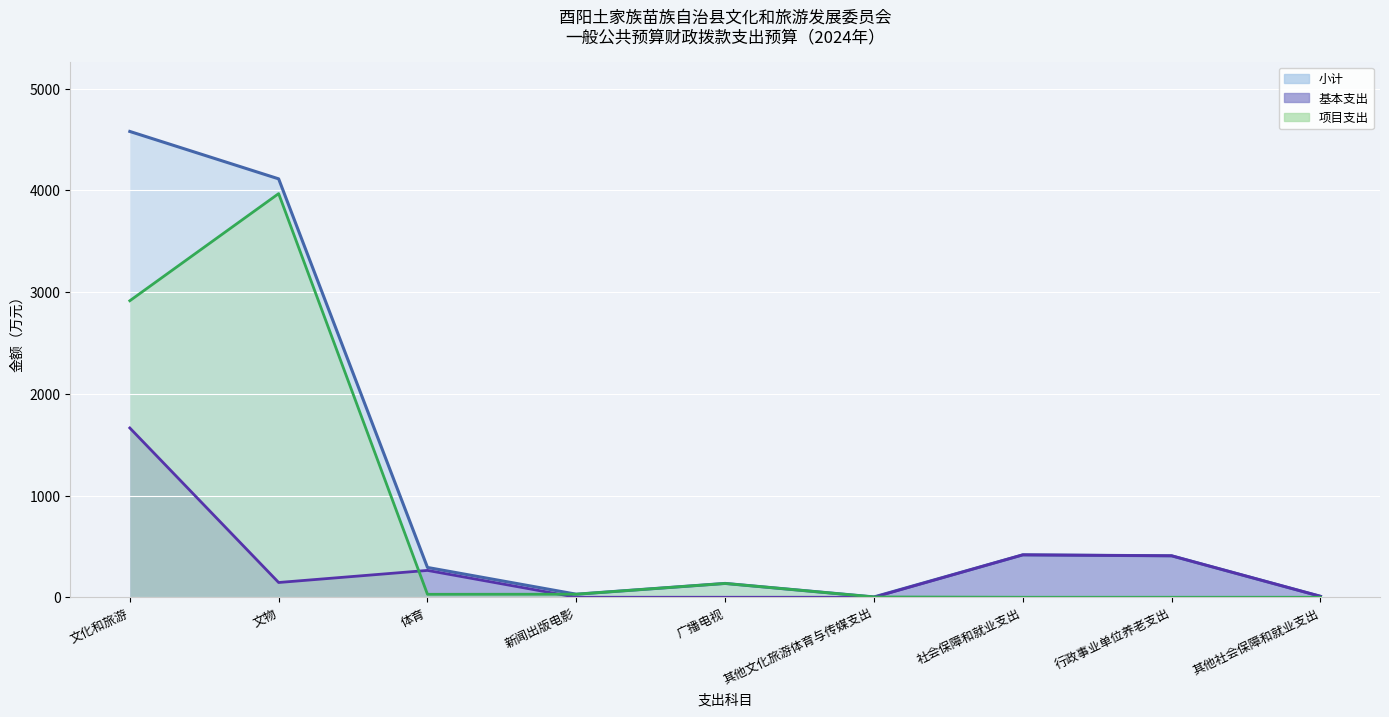

Where is 小计 nearest to the value 2291?

文物